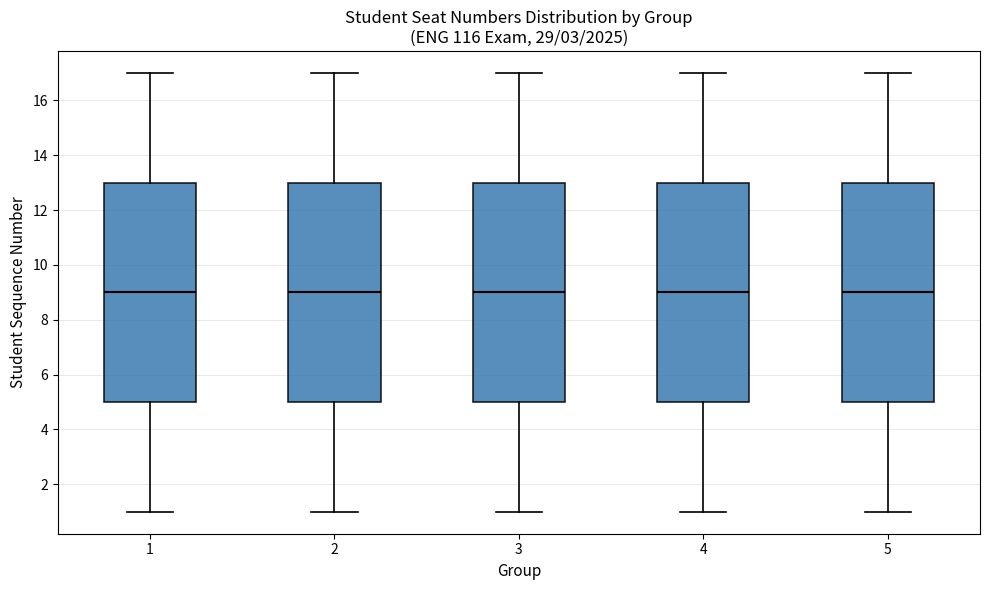

Reading left to right, transcribe this box plot: for each box, give where its median line is, the range the box spans, and where its two whiskers end, as read against the y-axis. The values are not printed on the chart, so give them approximately, as read against the axis.

1: median 9, box 5 to 13, whiskers 1 to 17
2: median 9, box 5 to 13, whiskers 1 to 17
3: median 9, box 5 to 13, whiskers 1 to 17
4: median 9, box 5 to 13, whiskers 1 to 17
5: median 9, box 5 to 13, whiskers 1 to 17